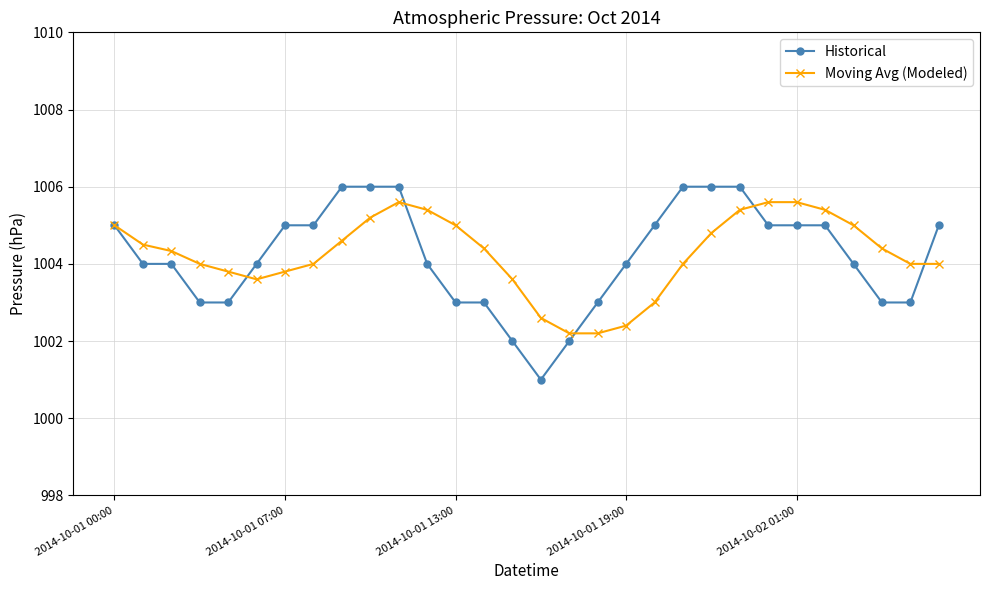

What is the sum of all Moving Avg (Modeled) values?

30127.4